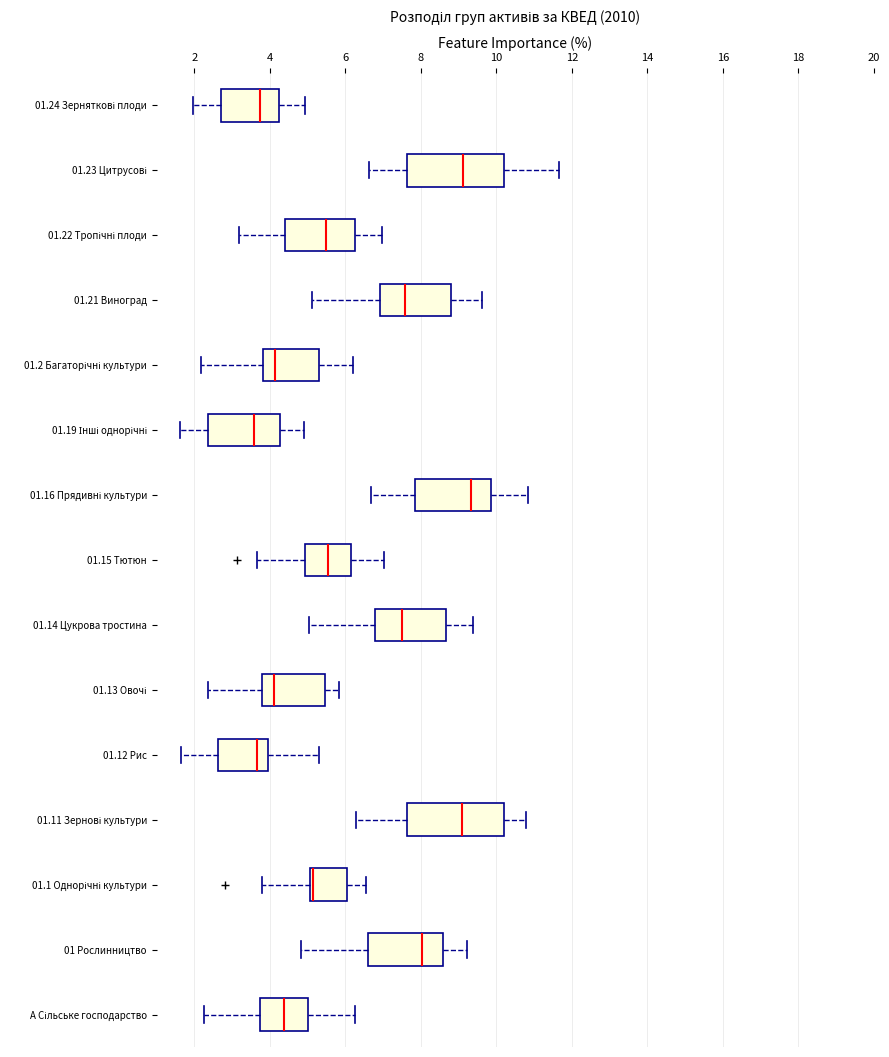

Reading bottom to top, read every box against the x-axis: the position of its median line, the range the box covers, and the ends of its whiskers. The values are not printed on the chart, so give them approximately, as read against the axis.

A Сільське господарство: median 4.4, box 3.8 to 5.0, whiskers 2.2 to 6.2
01 Рослинництво: median 8.0, box 6.6 to 8.6, whiskers 4.8 to 9.2
01.1 Однорічні культури: median 5.2, box 5.0 to 6.0, whiskers 3.8 to 6.6
01.11 Зернові культури: median 9.0, box 7.6 to 10.2, whiskers 6.2 to 10.8
01.12 Рис: median 3.6, box 2.6 to 4.0, whiskers 1.6 to 5.4
01.13 Овочі: median 4.2, box 3.8 to 5.4, whiskers 2.4 to 5.8
01.14 Цукрова тростина: median 7.4, box 6.8 to 8.6, whiskers 5.0 to 9.4
01.15 Тютюн: median 5.6, box 5.0 to 6.2, whiskers 3.6 to 7.0
01.16 Прядивні культури: median 9.4, box 7.8 to 9.8, whiskers 6.6 to 10.8
01.19 Інші однорічні: median 3.6, box 2.4 to 4.2, whiskers 1.6 to 4.8
01.2 Багаторічні культури: median 4.2, box 3.8 to 5.2, whiskers 2.2 to 6.2
01.21 Виноград: median 7.6, box 7.0 to 8.8, whiskers 5.2 to 9.6
01.22 Тропічні плоди: median 5.4, box 4.4 to 6.2, whiskers 3.2 to 7.0
01.23 Цитрусові: median 9.2, box 7.6 to 10.2, whiskers 6.6 to 11.6
01.24 Зерняткові плоди: median 3.8, box 2.8 to 4.2, whiskers 2.0 to 5.0